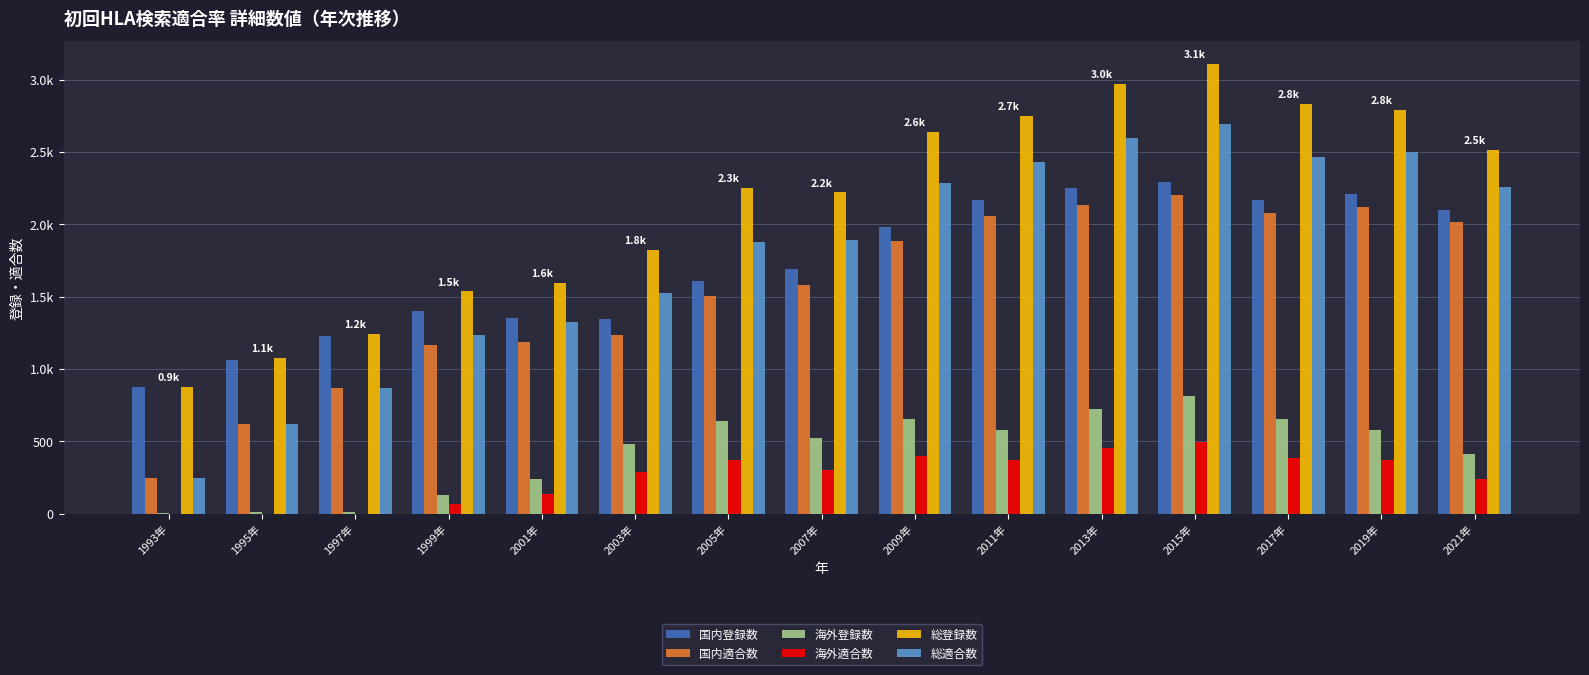

What is the maximum value for 海外登録数?

815